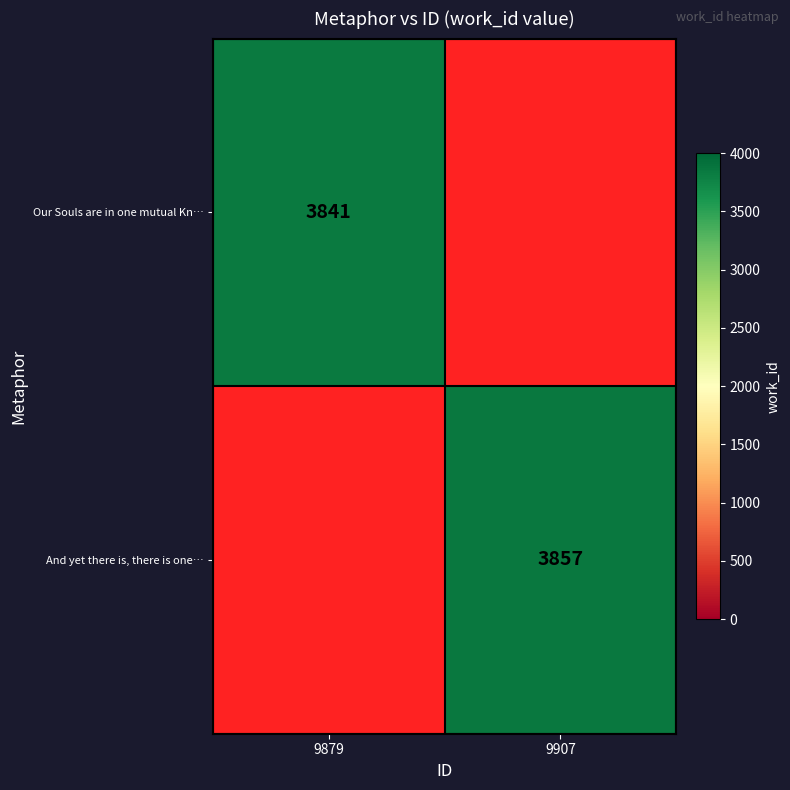

What is the greatest value displayed?

3857.0